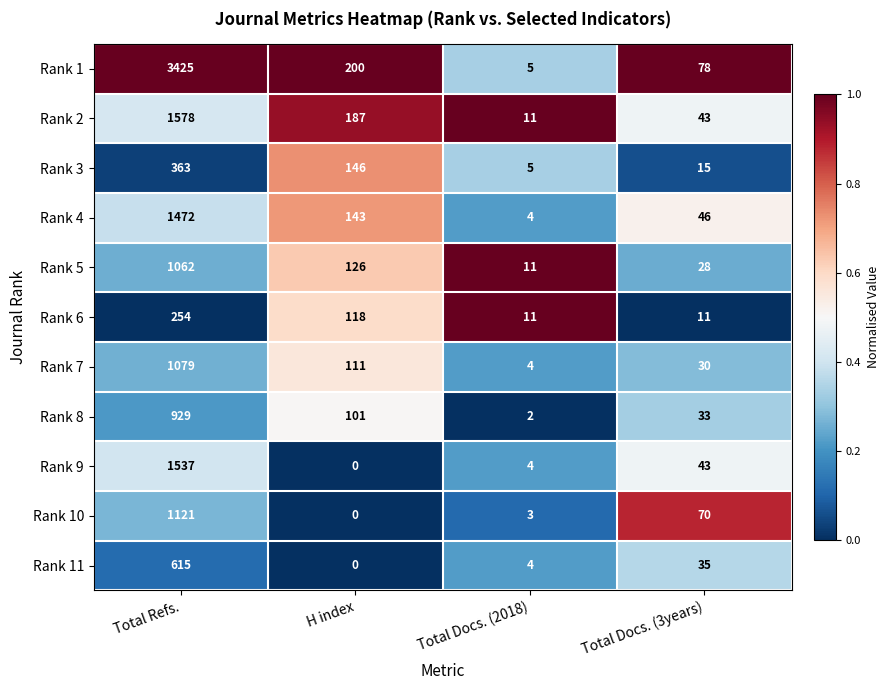

At which label does Rank 11 first exceed 35?

Total Refs.